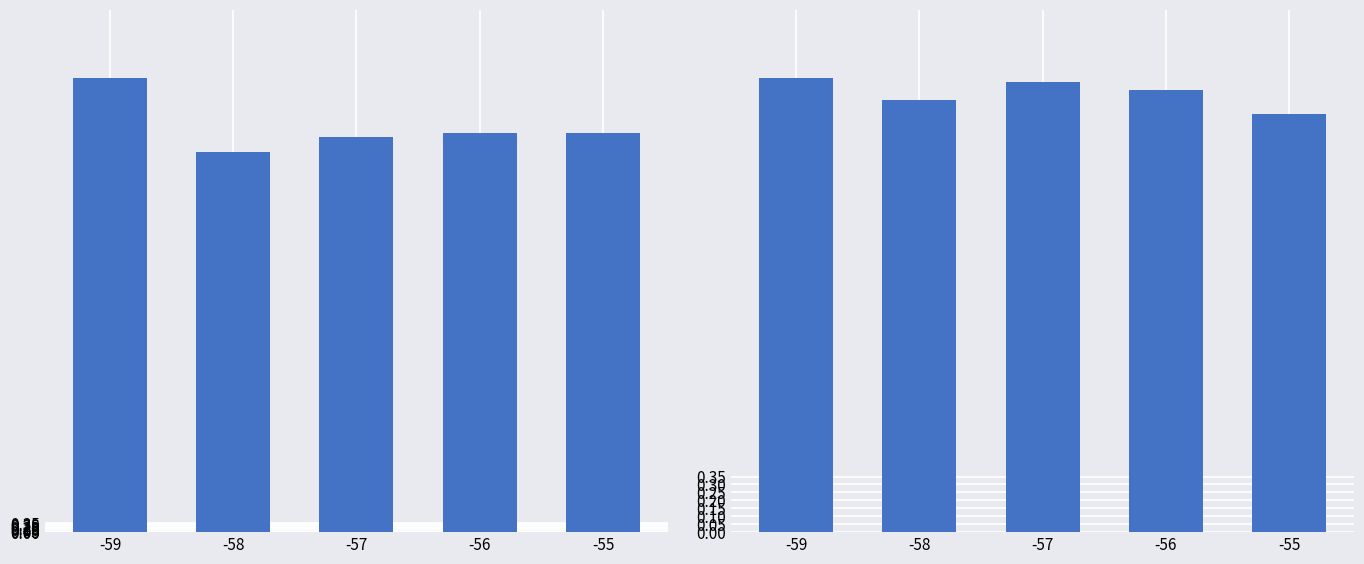

What is the difference between the maximum and minimum values in the Mean SDS_P1 series?

2.7